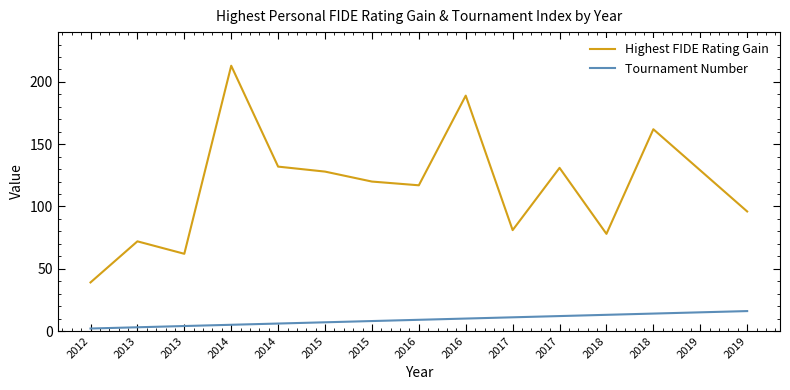

Where does the Highest FIDE Rating Gain series first go above 120?

2014